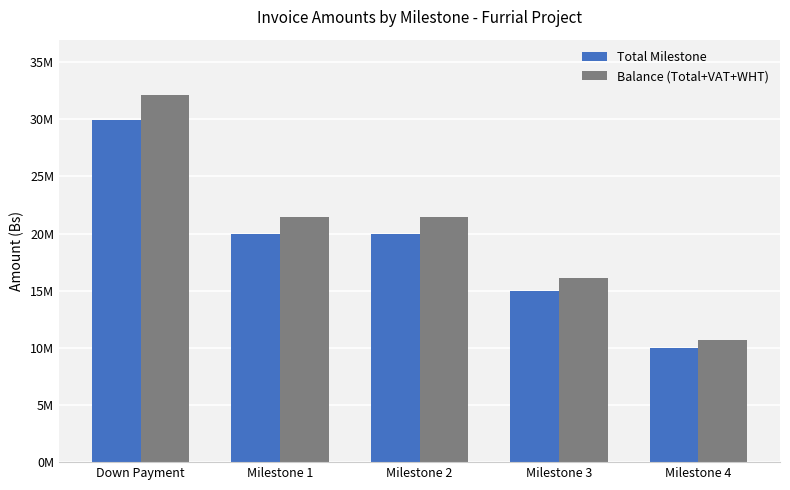

Are the bars grouped side by side (vs. stacked)?

Yes